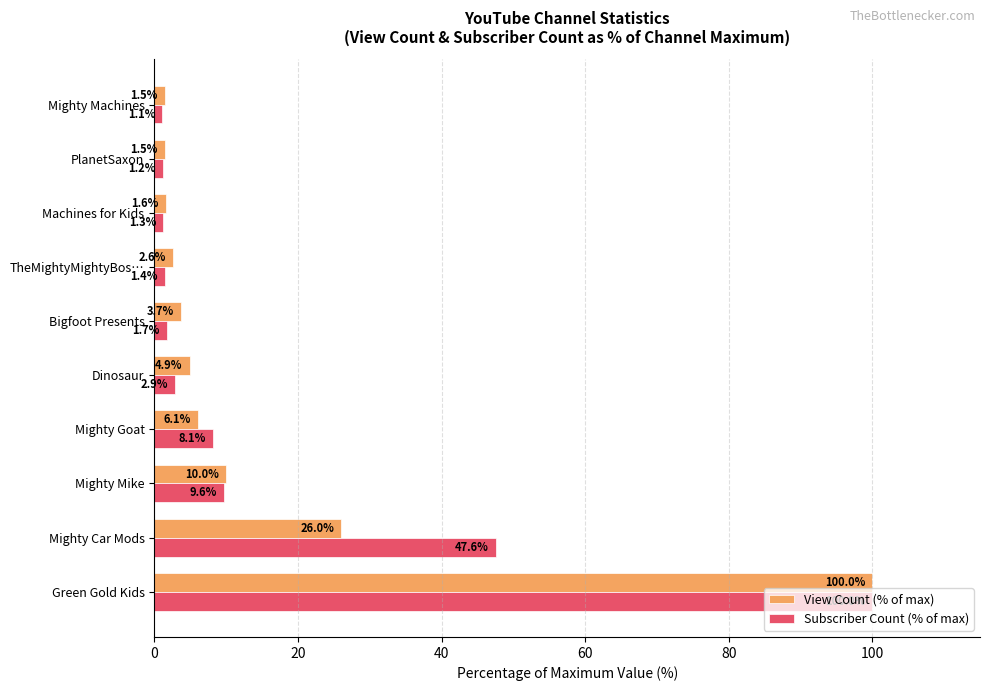

What is the minimum value shown in the chart?

1.1